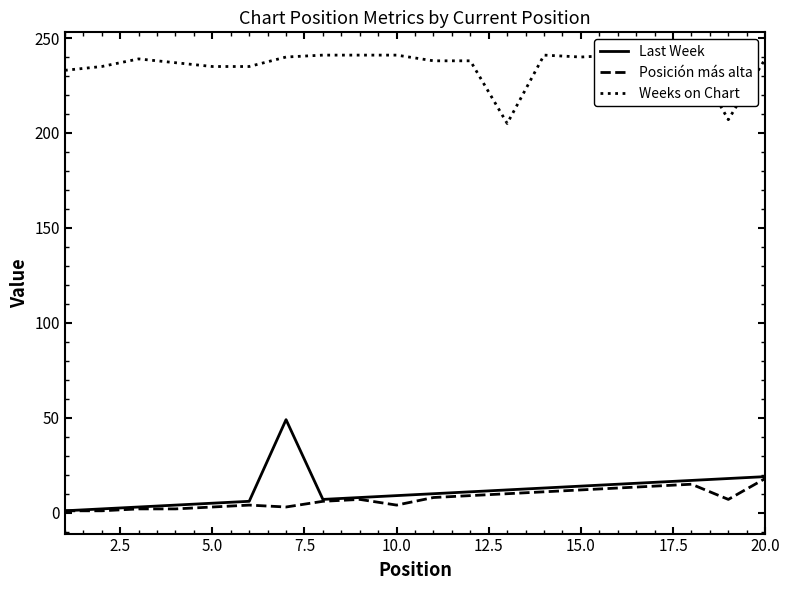

How many lines are shown in the chart?

3